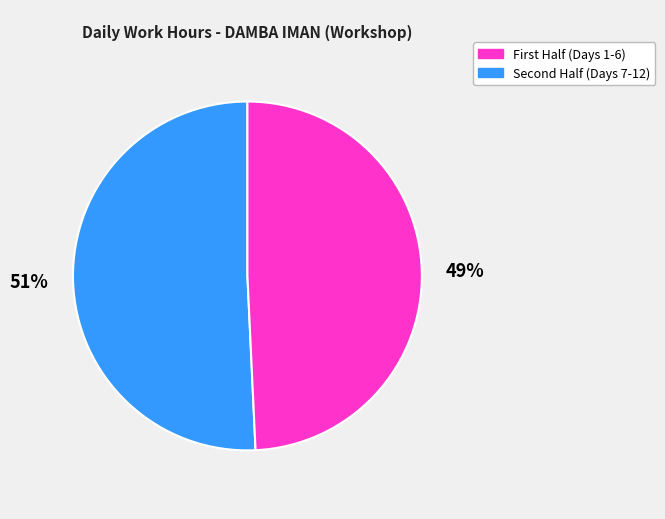

Is there a majority slice in this chart?

Yes